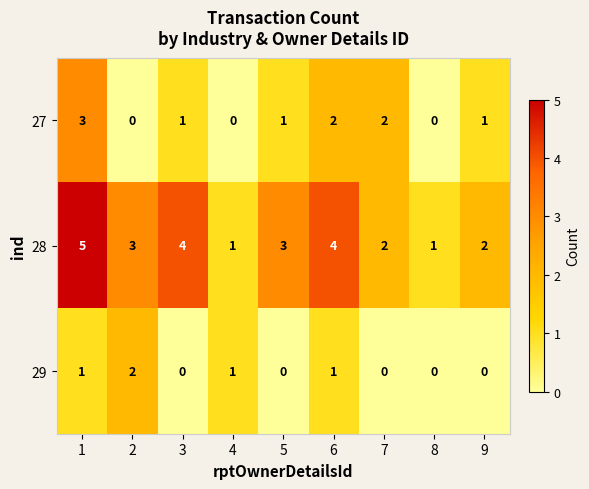

Which series has the largest range (max minus min)?

28